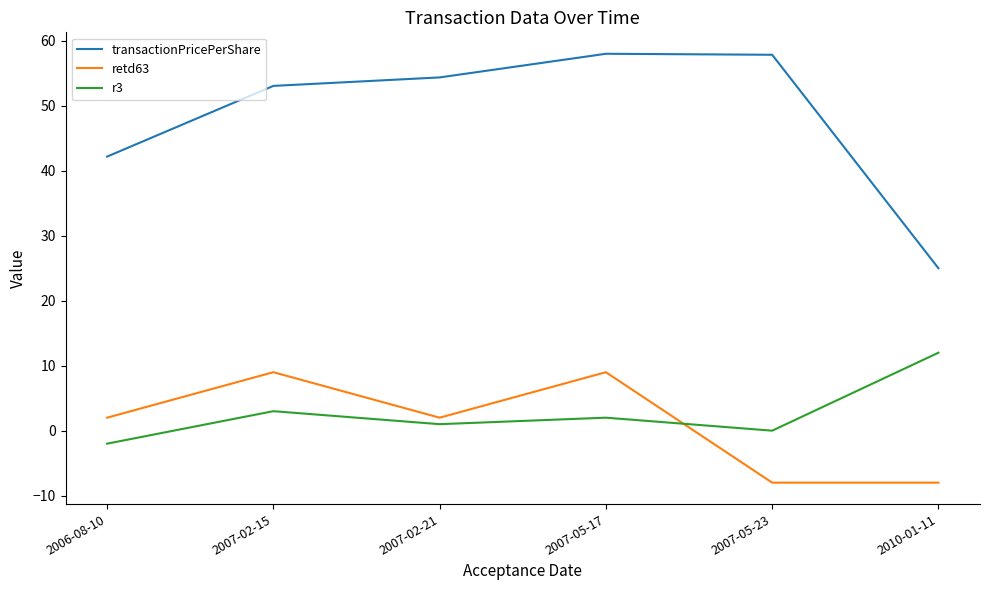

At which label is transactionPricePerShare closest to 41?

2006-08-10